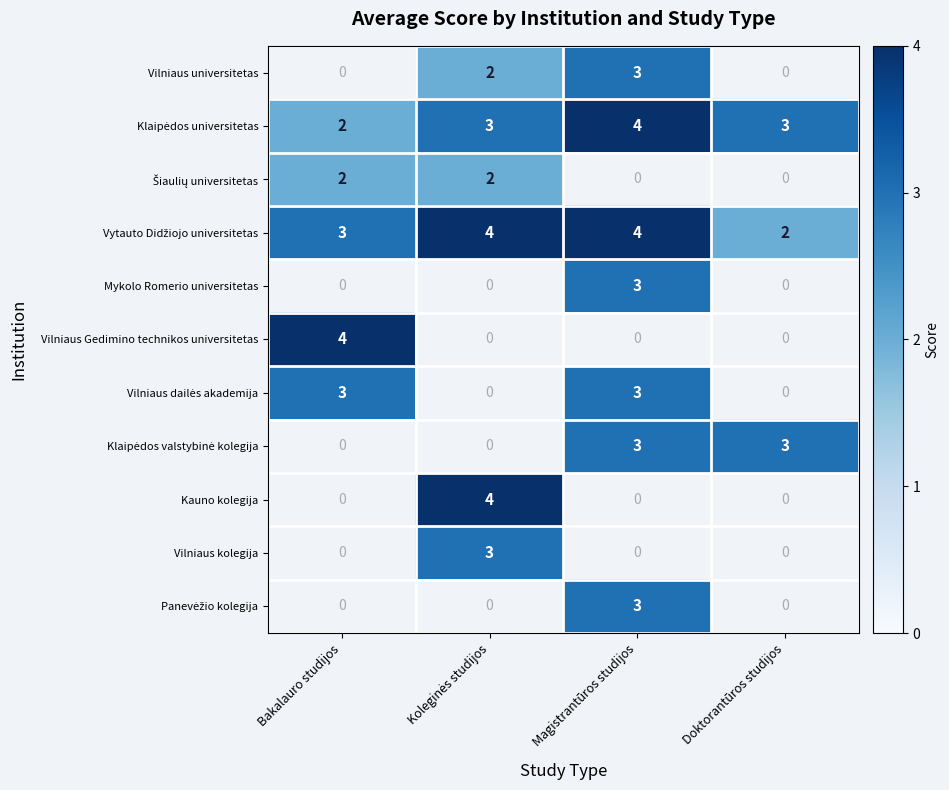

Read the Klaipėdos valstybinė kolegija value at Magistrantūros studijos.

3.0